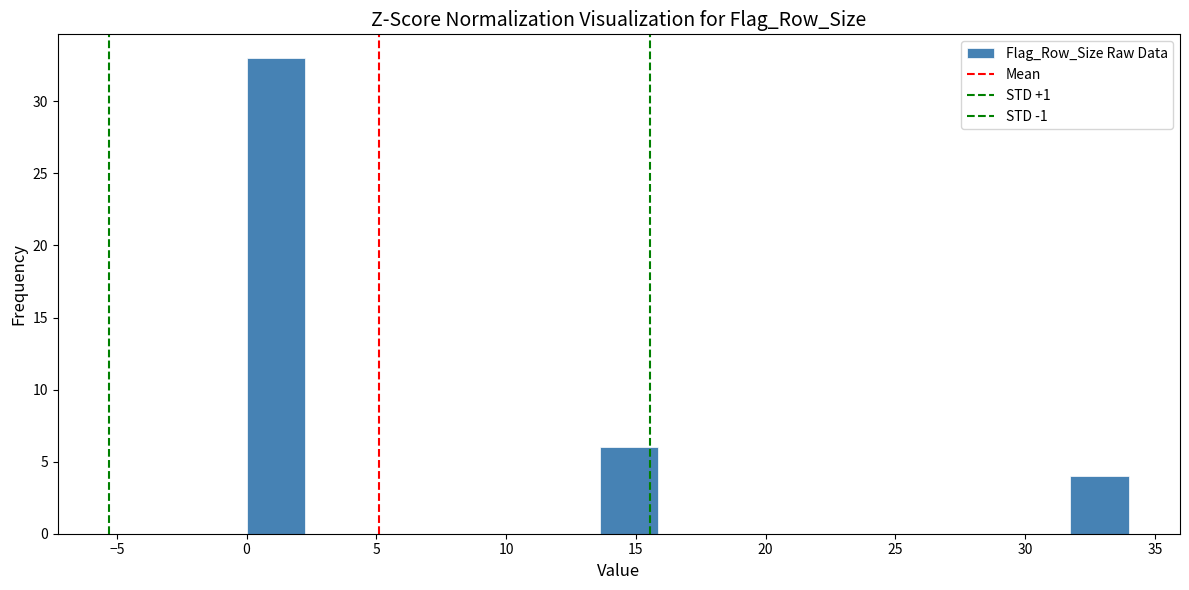

Reading left to right, transcribe this chart: for each bar, give the range it covers on the x-axis and its height. Neither the bar edges nor the heights are printed on the chart, so give them approximately, as read against the axes.

0.0 to 2.5: 33
2.5 to 4.5: 0
4.5 to 7.0: 0
7.0 to 9.0: 0
9.0 to 11.5: 0
11.5 to 13.5: 0
13.5 to 16.0: 6
16.0 to 18.0: 0
18.0 to 20.5: 0
20.5 to 22.5: 0
22.5 to 25.0: 0
25.0 to 27.0: 0
27.0 to 29.5: 0
29.5 to 31.5: 0
31.5 to 34.0: 4